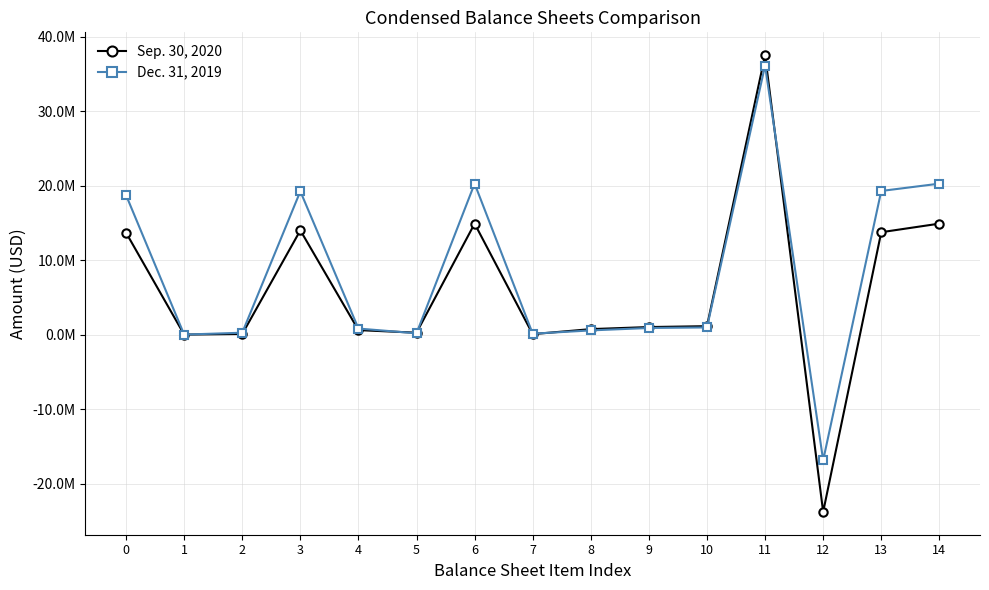

Is this an area chart (filled region under the line)?

No